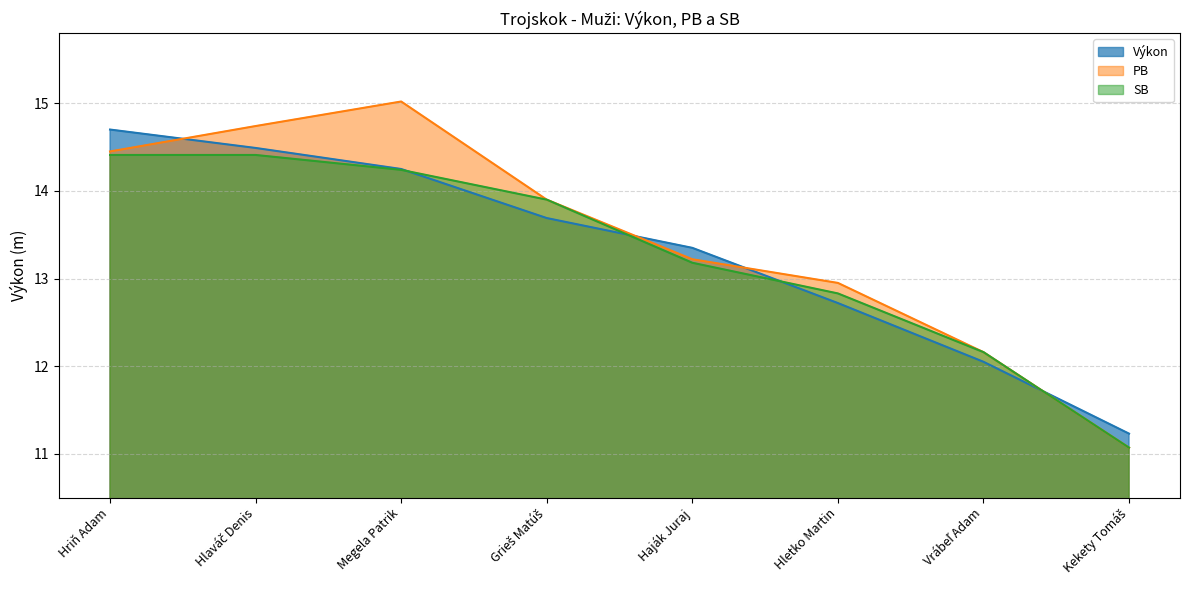

Rank the series by their average value, from highest to lowest.

PB, Výkon, SB